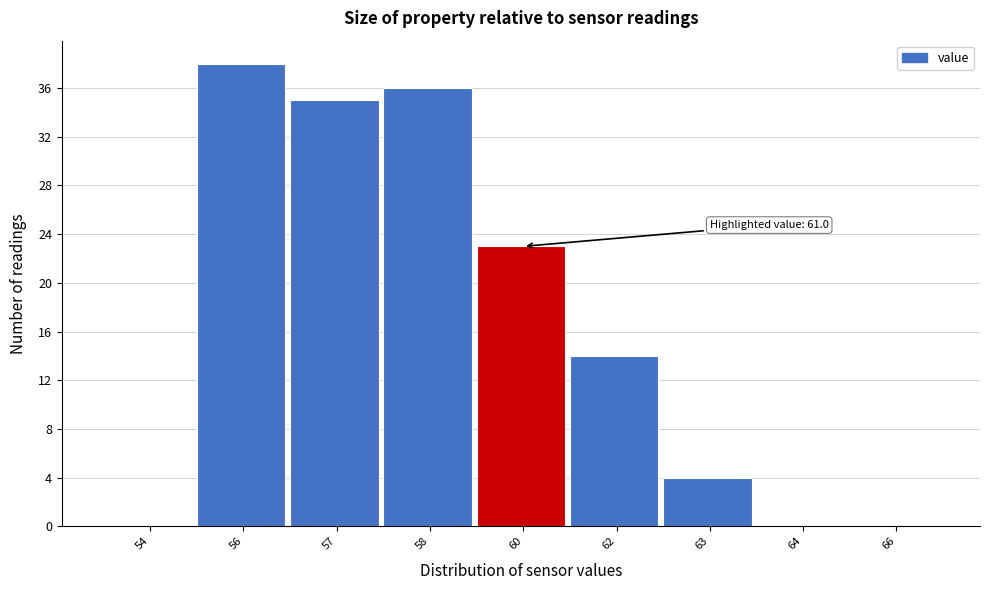

Reading left to right, what are all the values shown in this chart?

54=0	56=38	57=35	58=36	60=23	62=14	63=4	64=0	66=0